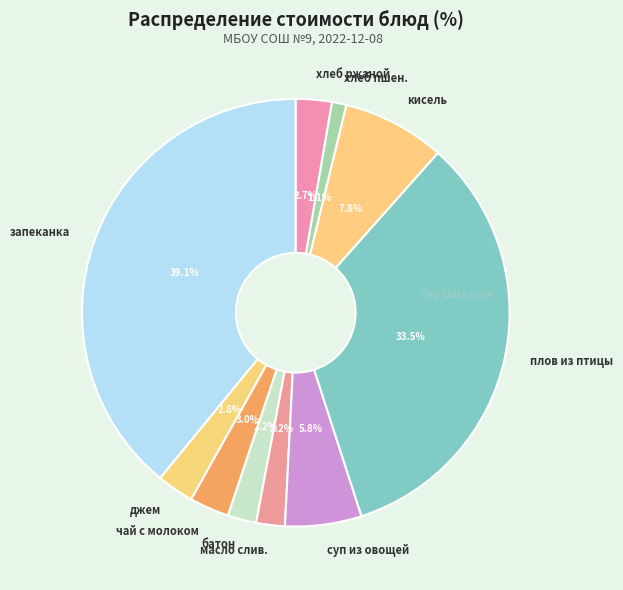

How much of the chart is everything except батон?

97.8%